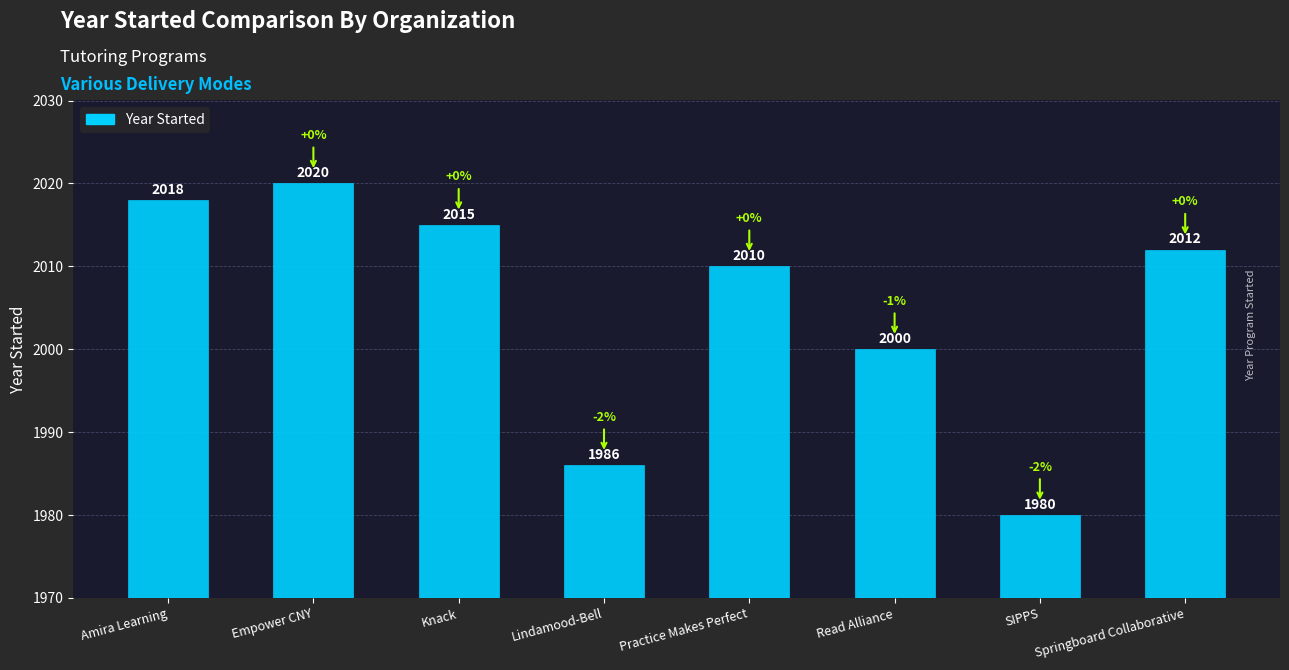

Reading left to right, extract all data points from this chart.

2018	2020	2015	1986	2010	2000	1980	2012